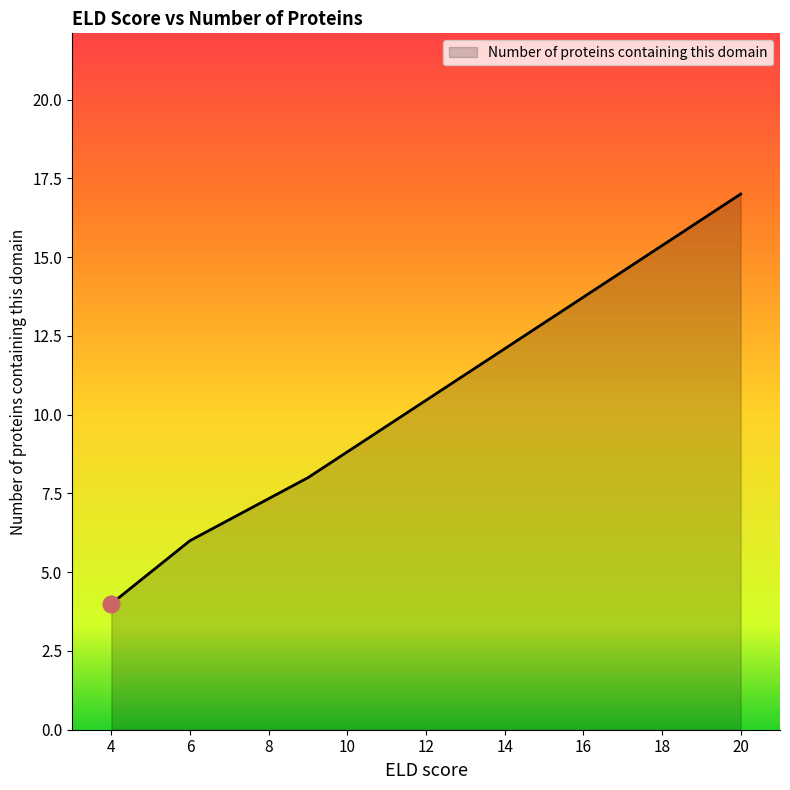

What is the difference between the maximum and second lowest values?

12